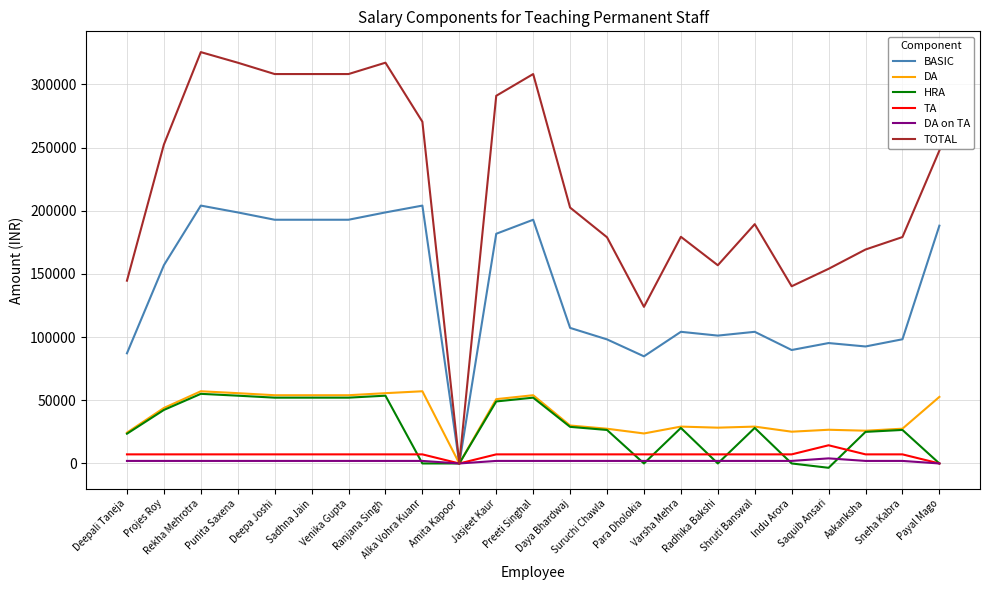

What is the sum of all TA values?

158400